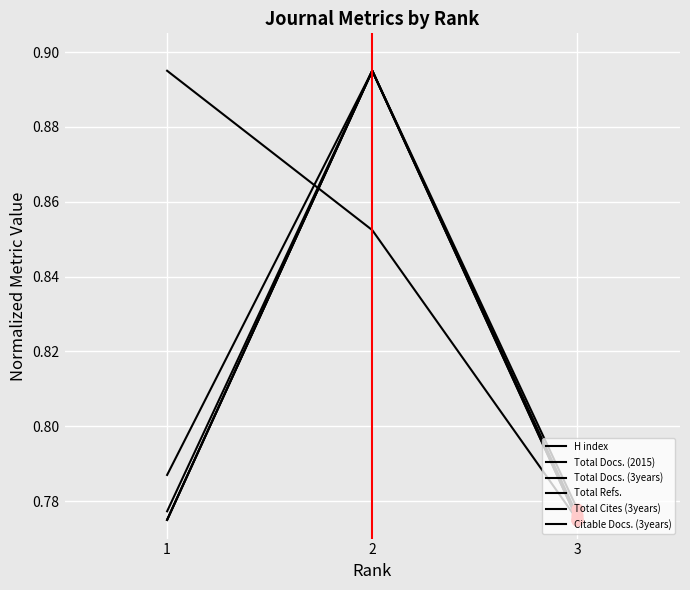

Is this an area chart (filled region under the line)?

No